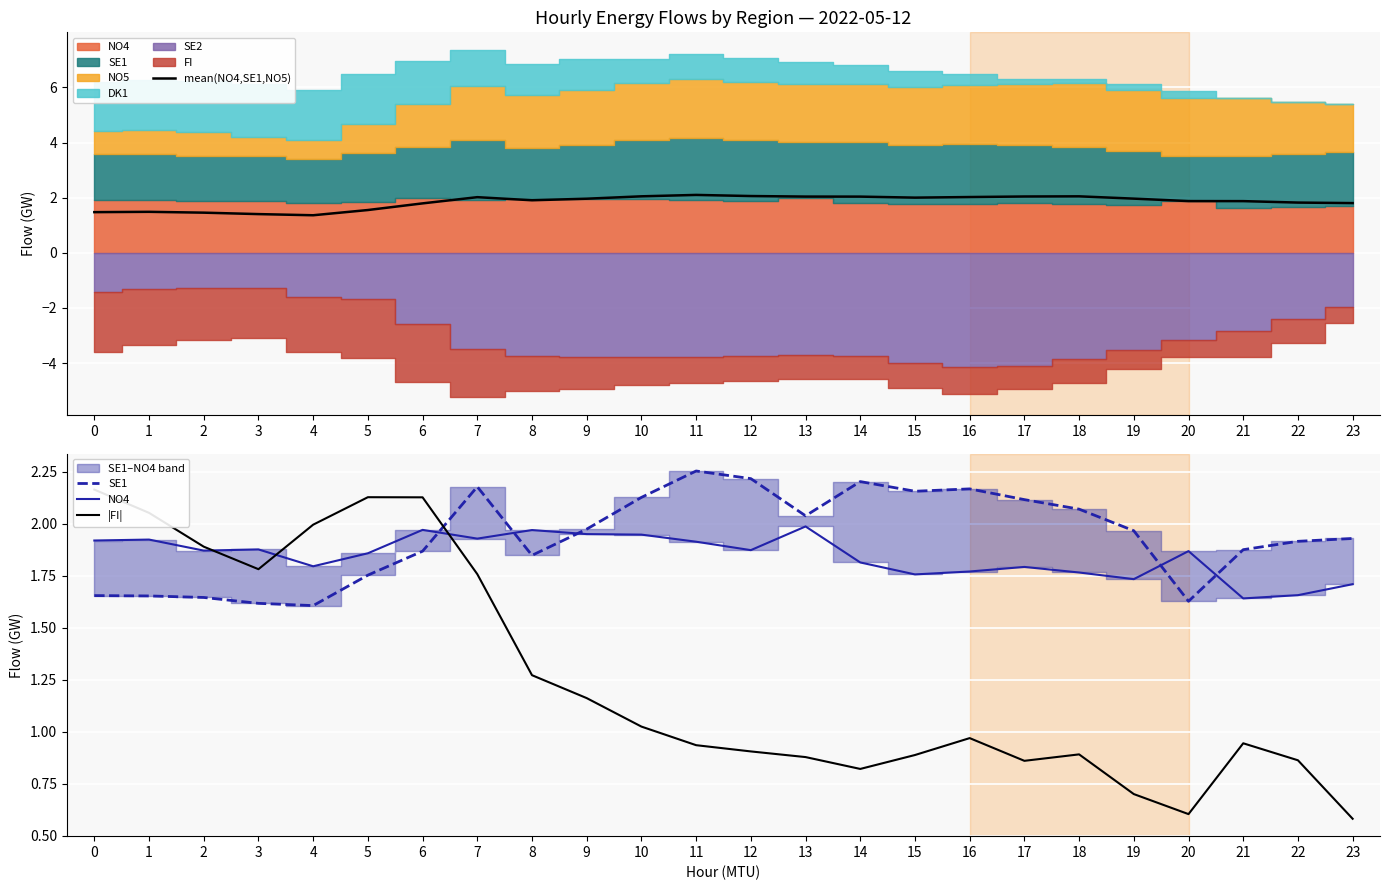

Does the chart display data point markers on the line(s)?

No